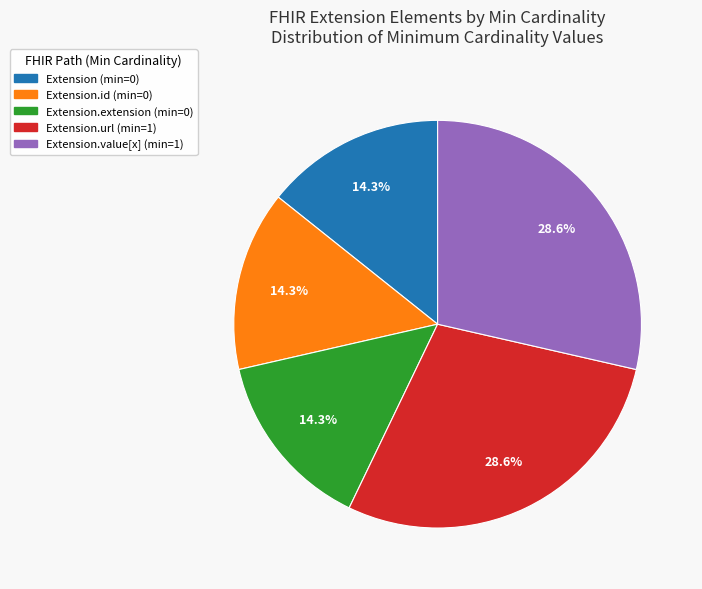

Is there any slice that represents more than half of the pie?

No